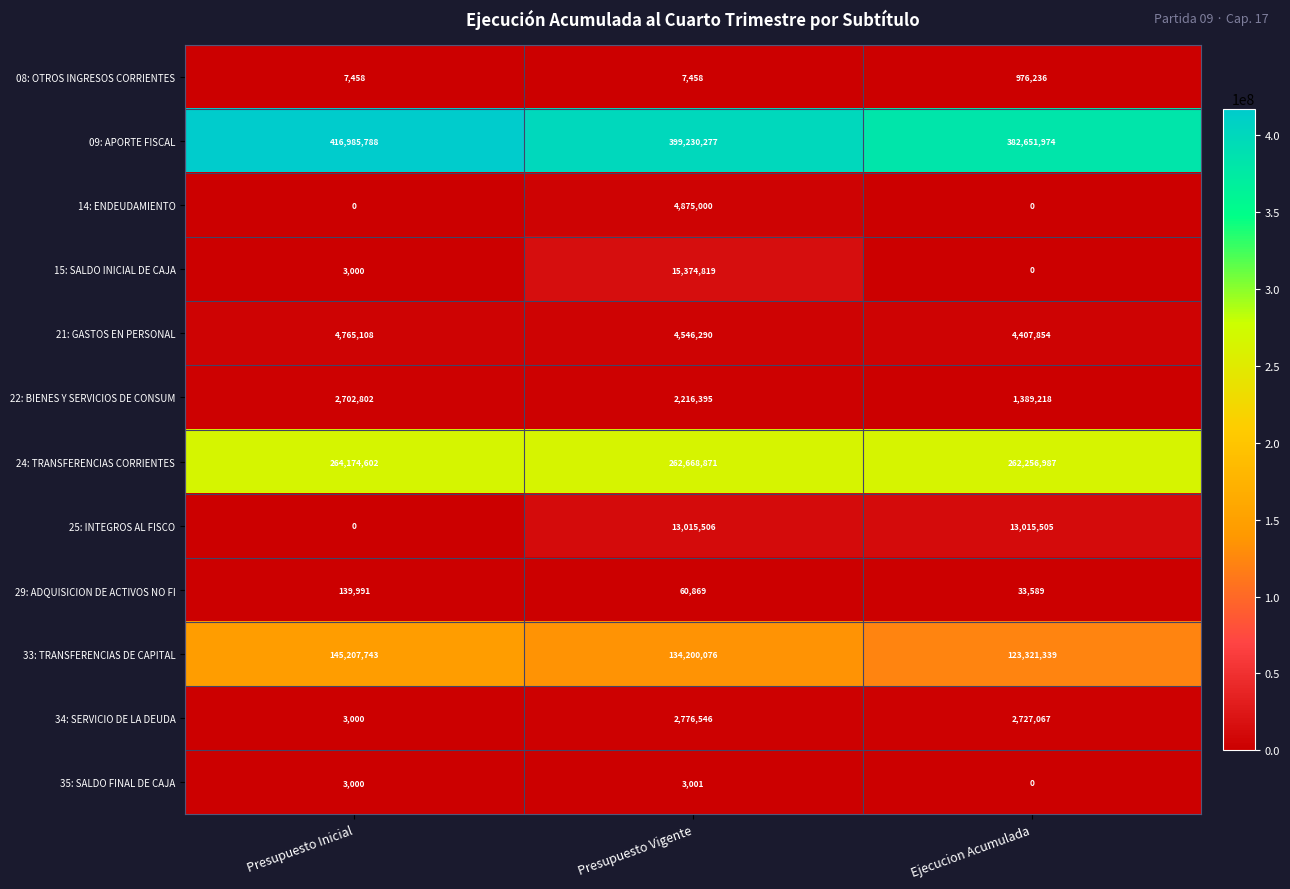

What is the maximum value for 22: BIENES Y SERVICIOS DE CONSUM?

2702802